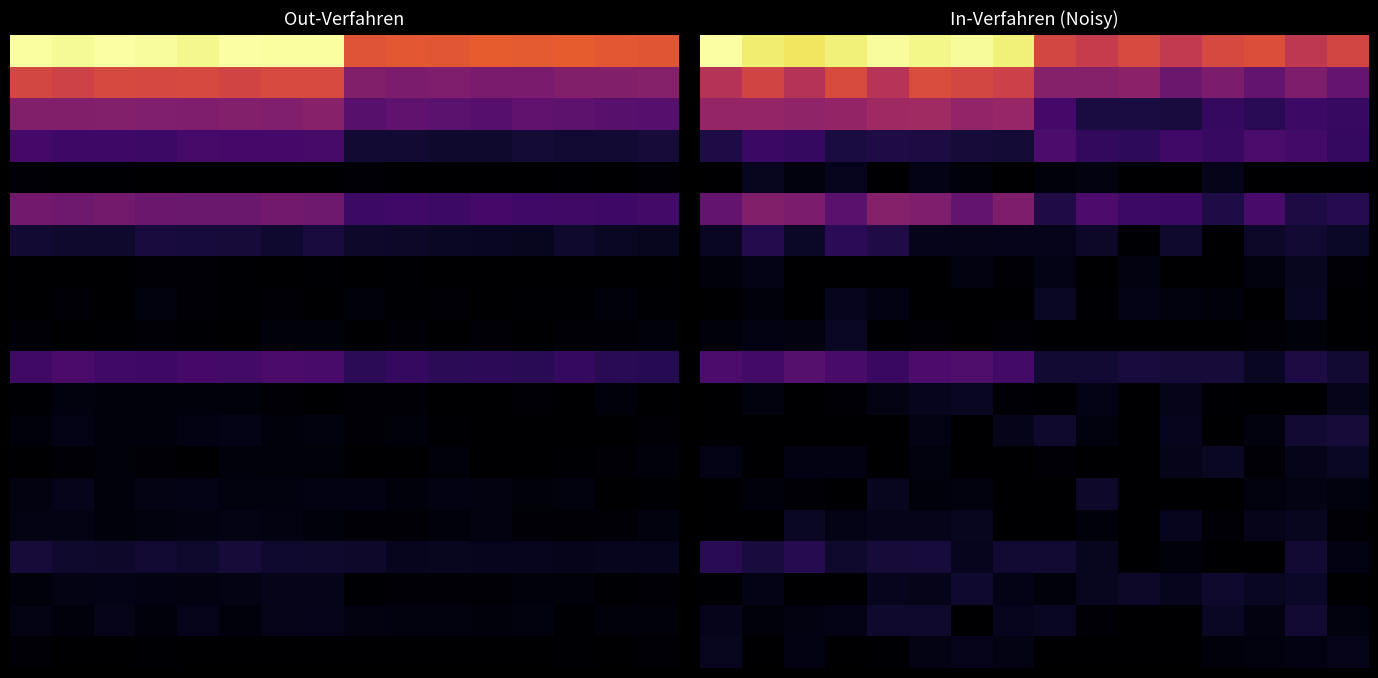

What is the difference between the highest and lowest values at 3?

407.8